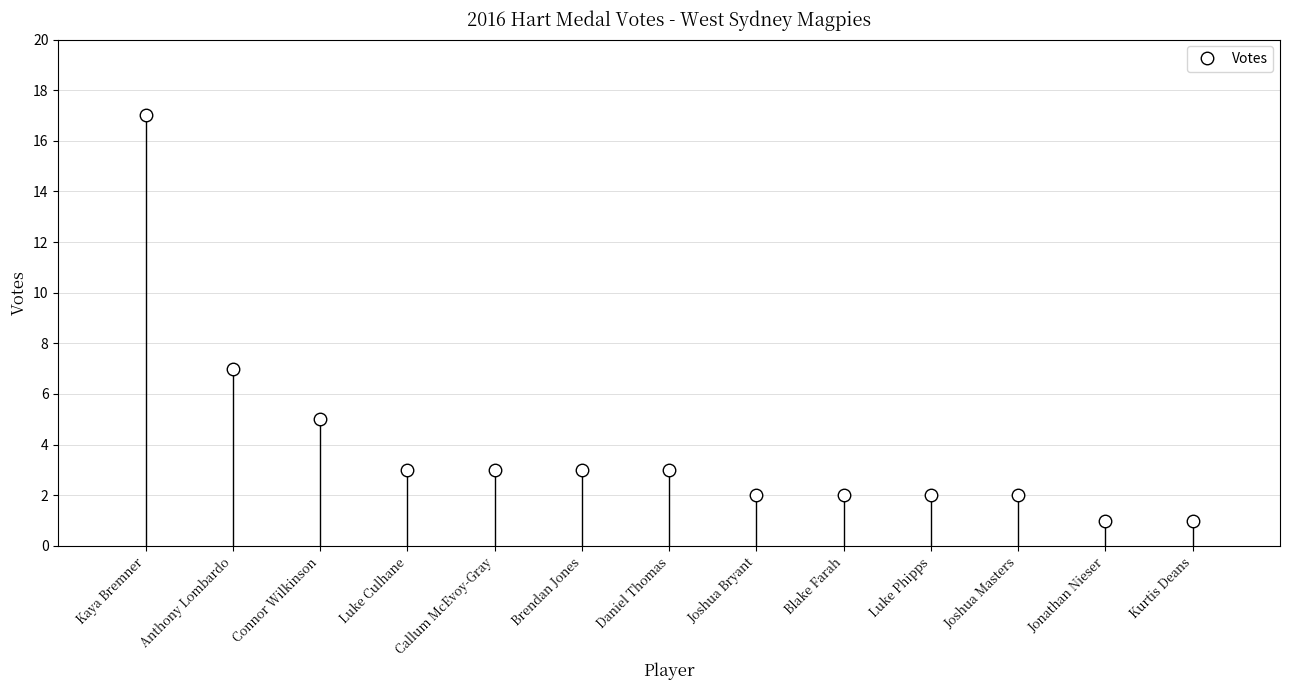

Which category has the highest value across all series?

Kaya Bremner